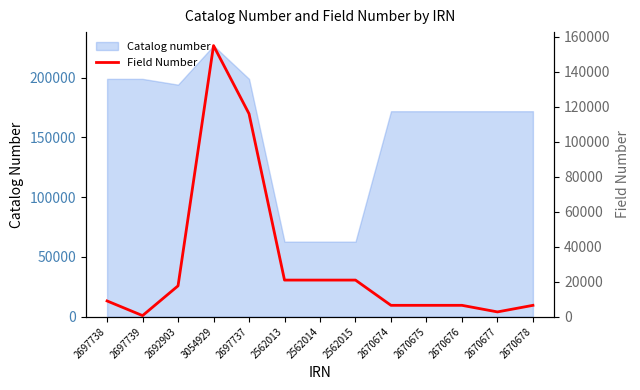

Where does the data first go above 9005?

2692903